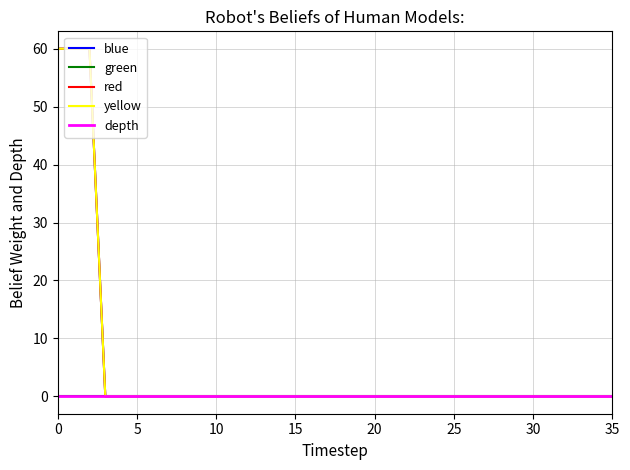

Which series has the widest spread of values?

green